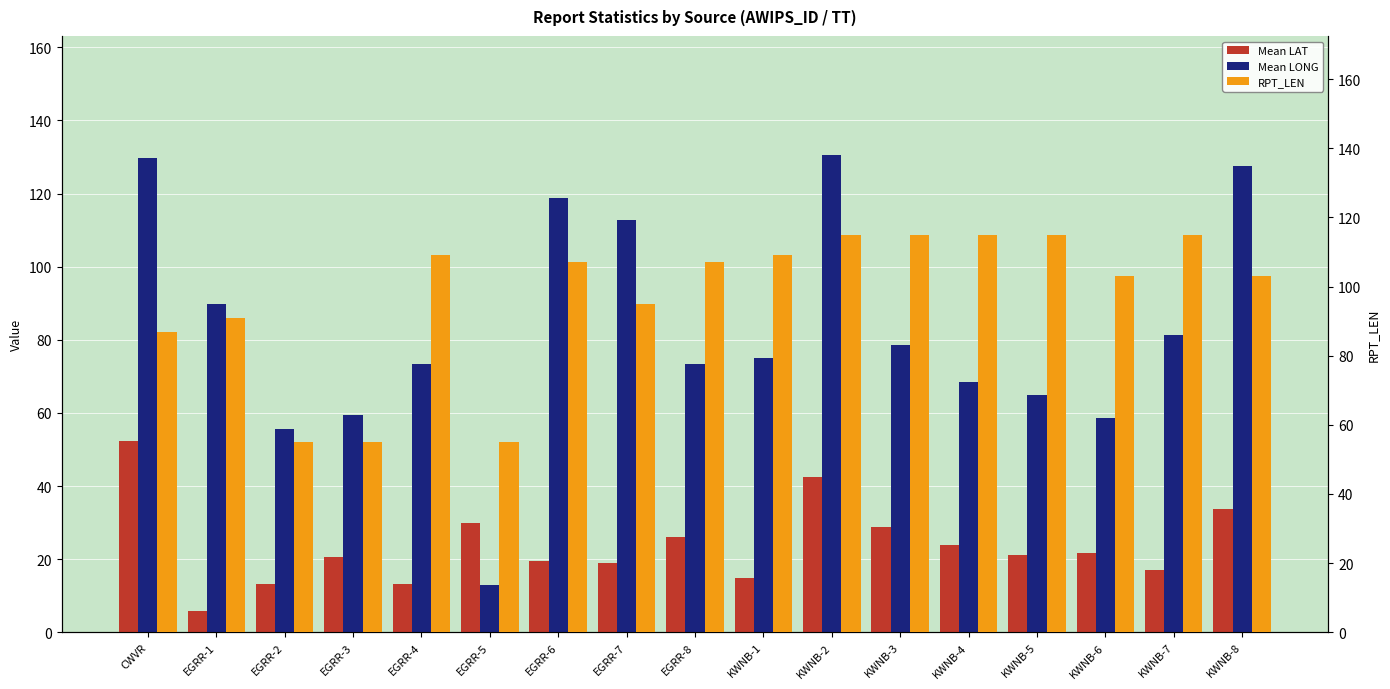

Are the bars grouped side by side (vs. stacked)?

Yes